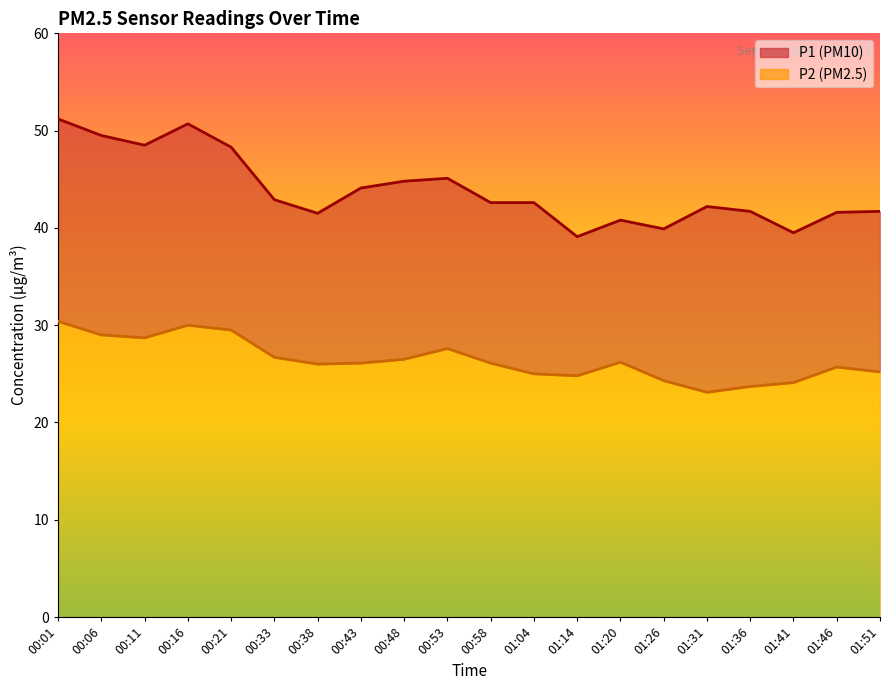

Rank the categories by P2 value from lowest to highest.

01:31, 01:36, 01:41, 01:26, 01:14, 01:04, 01:51, 01:46, 00:38, 00:43, 00:58, 01:20, 00:48, 00:33, 00:53, 00:11, 00:06, 00:21, 00:16, 00:01